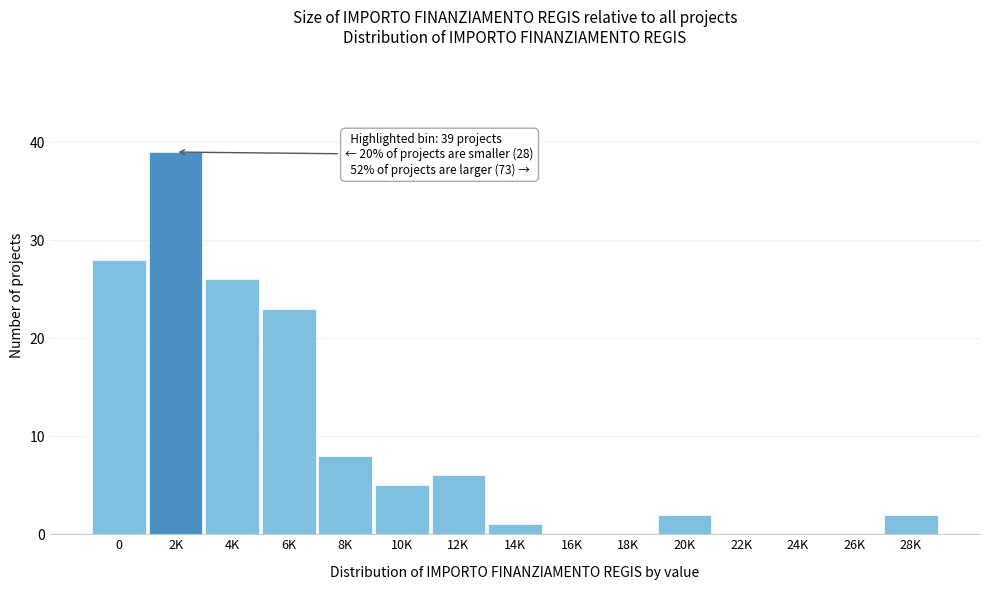

Reading left to right, transcribe all the data shown in this chart.

0=28	2K=39	4K=26	6K=23	8K=8	10K=5	12K=6	14K=1	16K=0	18K=0	20K=2	22K=0	24K=0	26K=0	28K=2